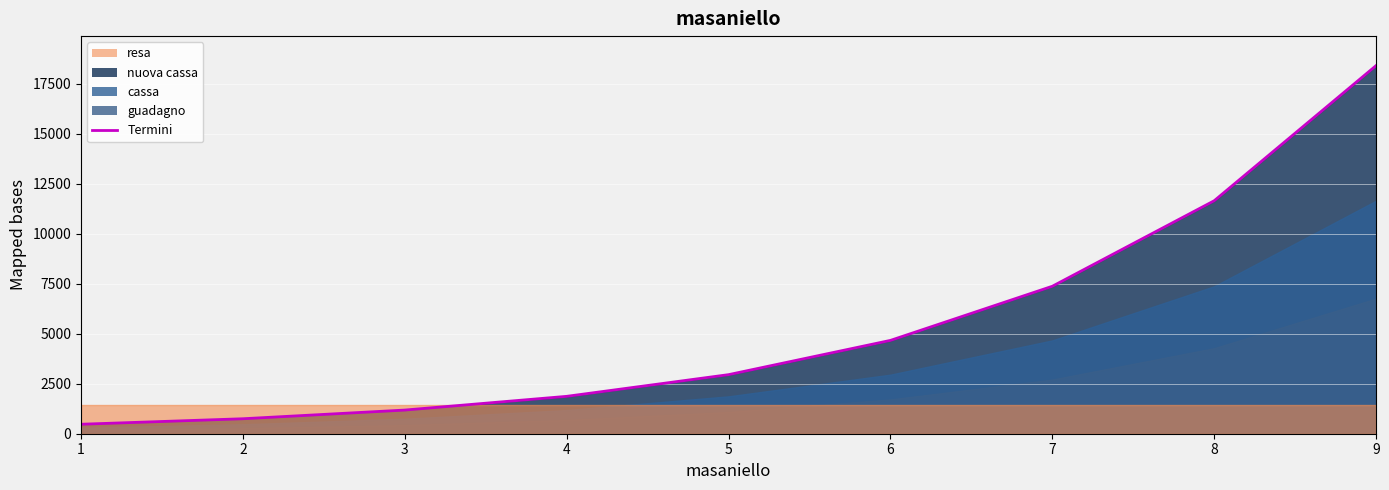

True or false: the data has more than 2 interior local peaks.

False